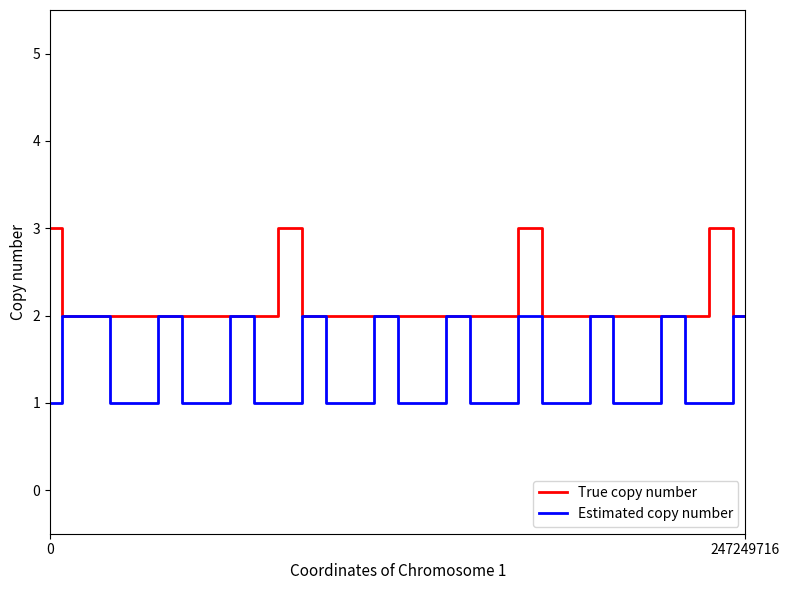

What are all the series names shown in the legend?

True copy number, Estimated copy number